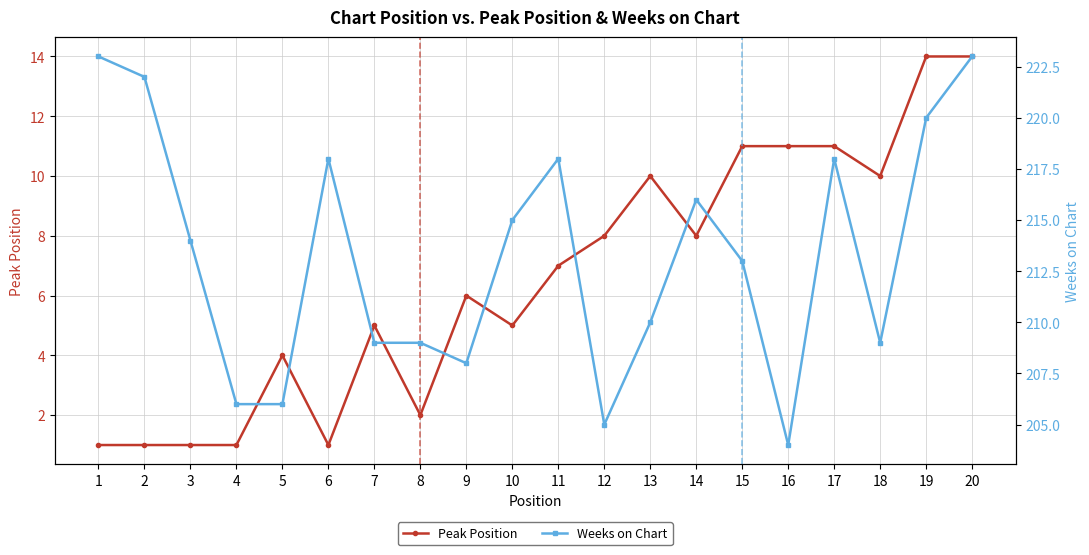

Rank the series by their average value, from lowest to highest.

Peak Position, Weeks on Chart